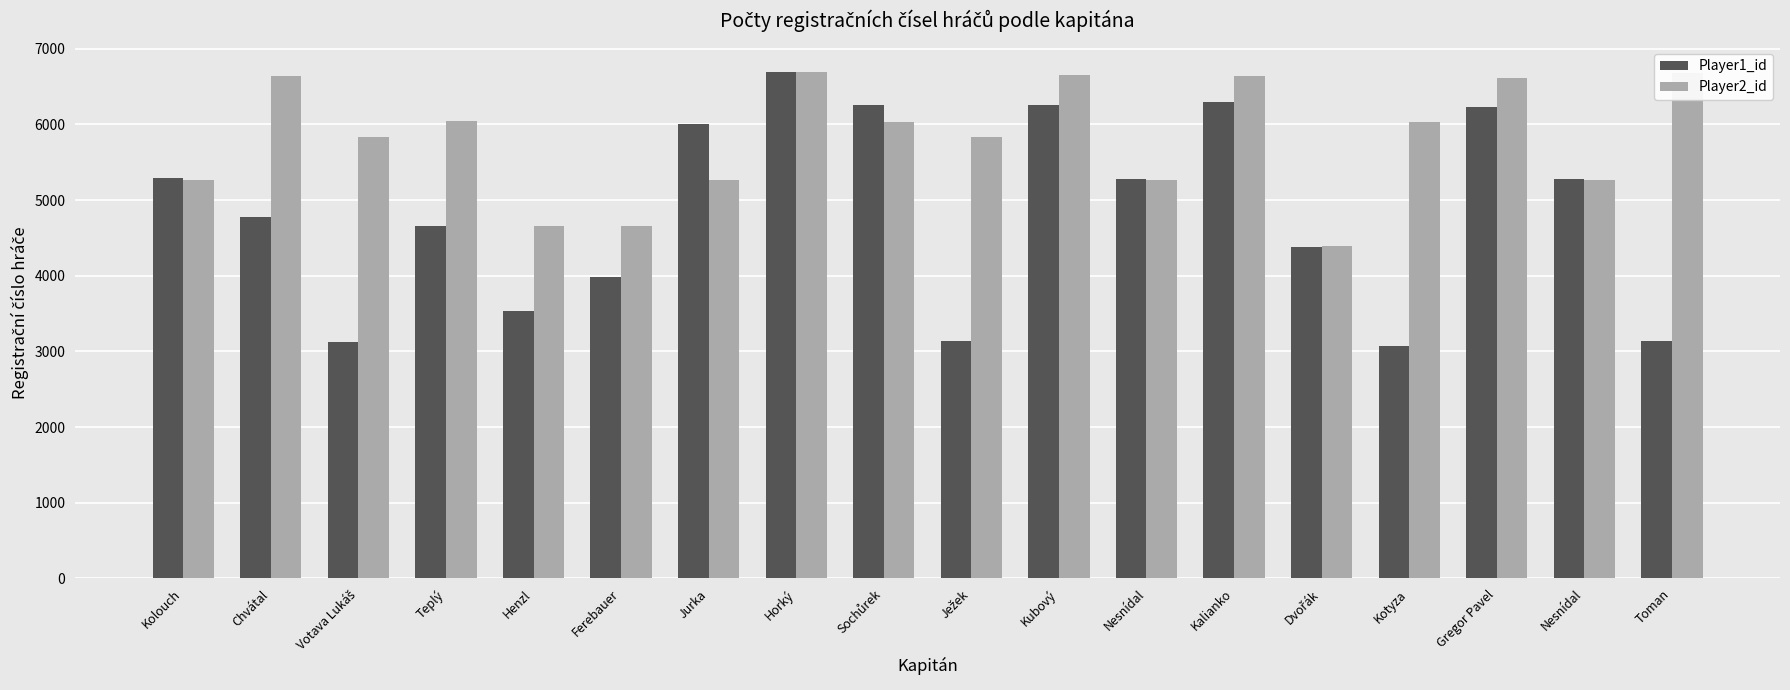

How many bars are there in total?

36